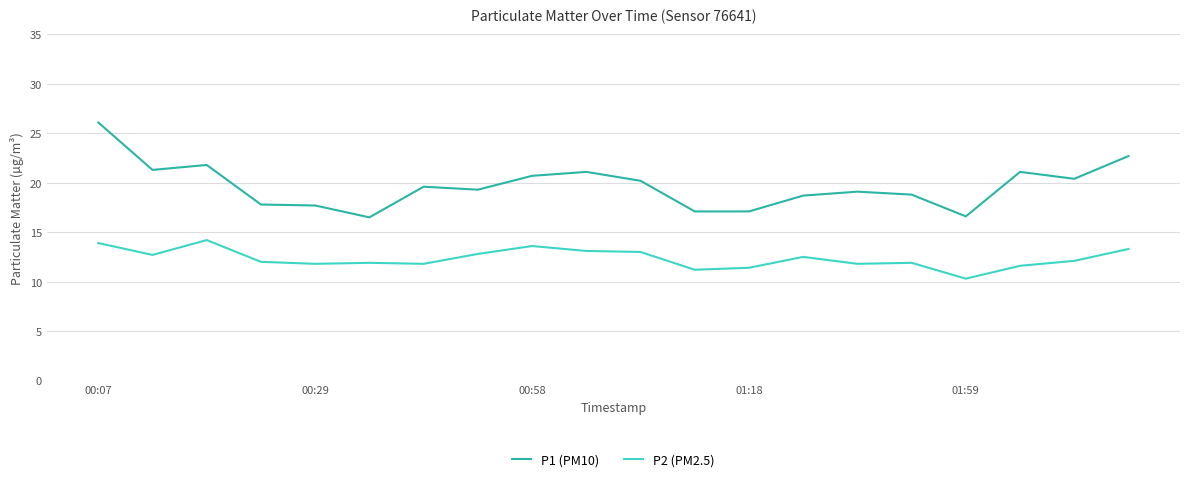

Which series has the largest range (max minus min)?

P1 (PM10)